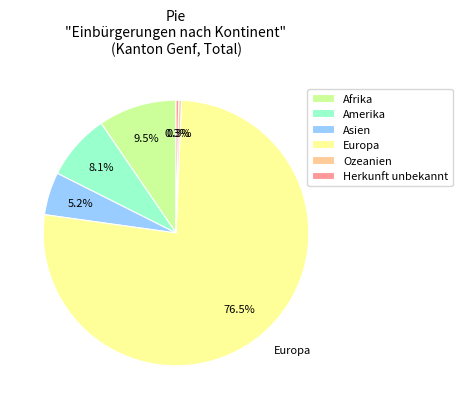

To the nearest percent, what is the average slice percentage?

17%